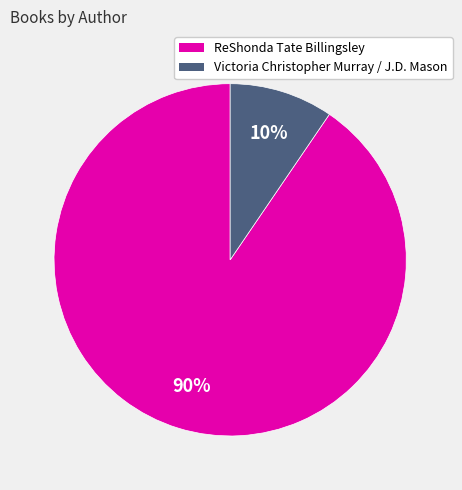

To the nearest percent, what portion does ReShonda Tate Billingsley represent?

90%